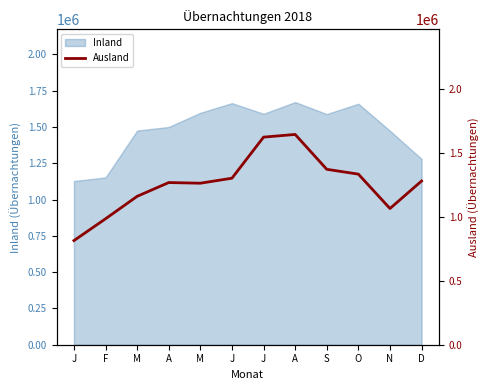

Is it true that the value at M is 450628?

False